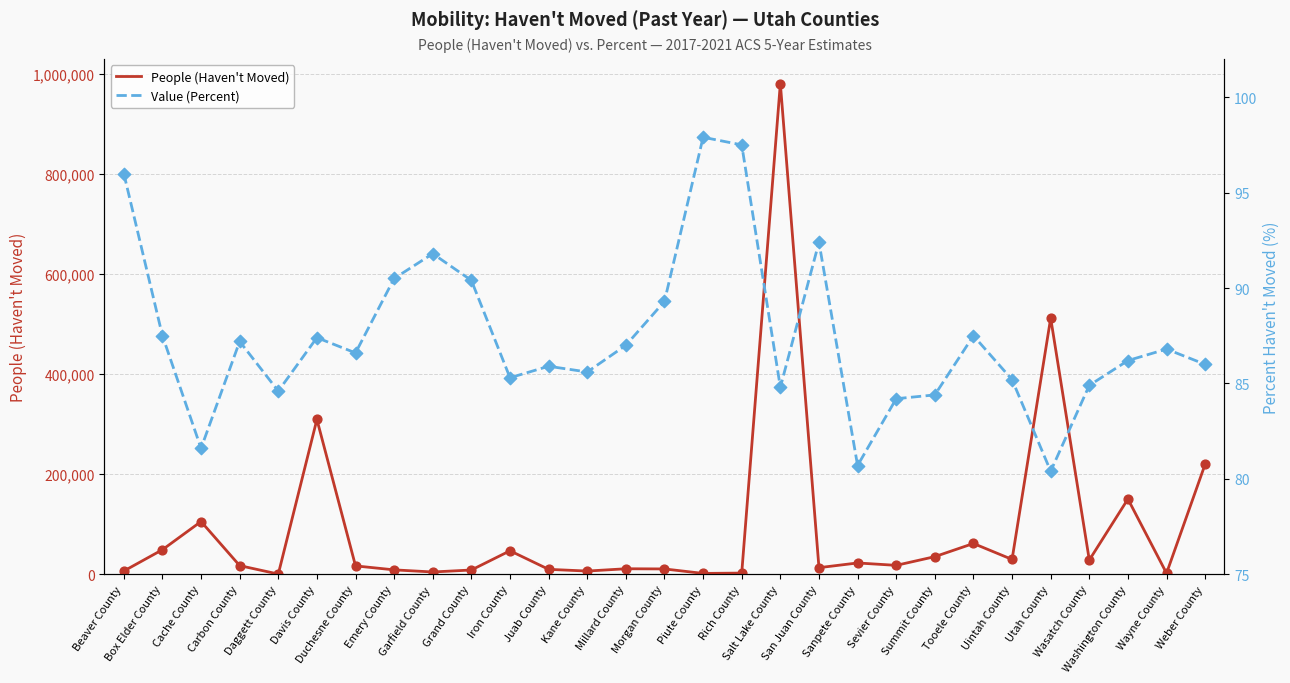

What is the total value across all series at Duchesne County?

16884.6